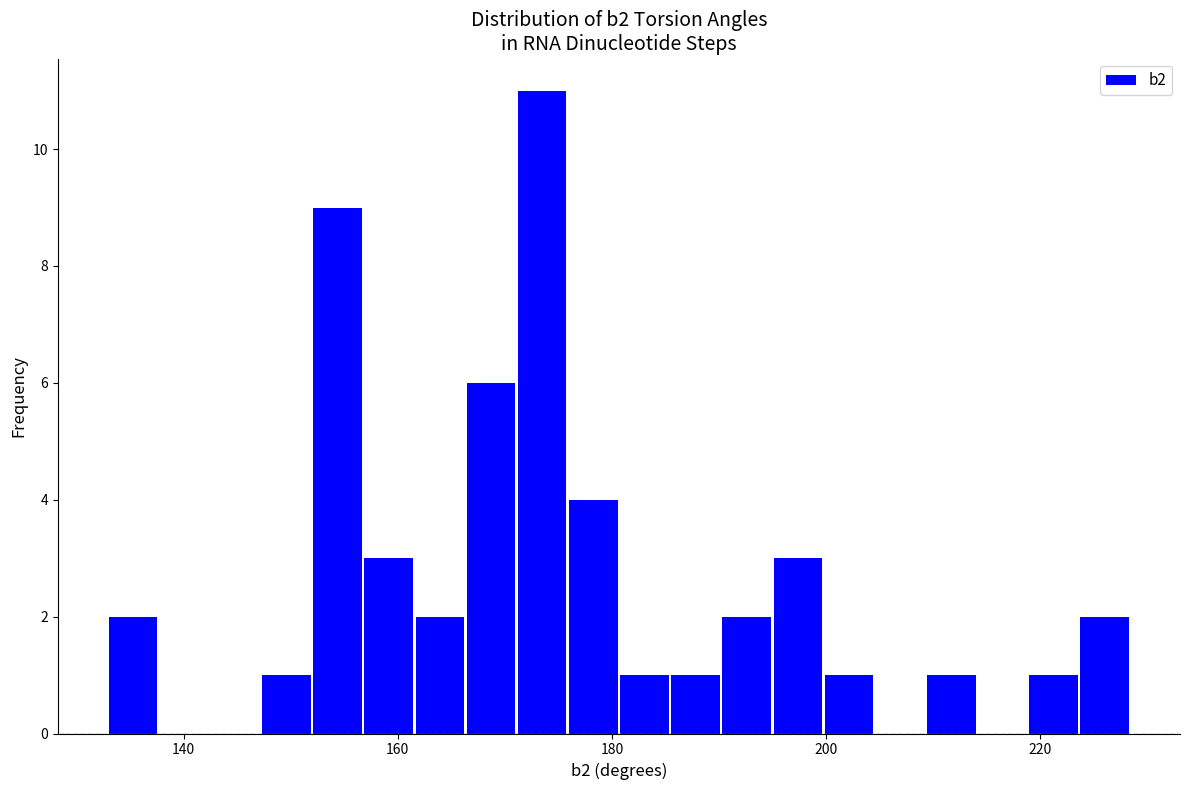

Read against the x-axis, roughly where is the centre of the tallest bar?

174